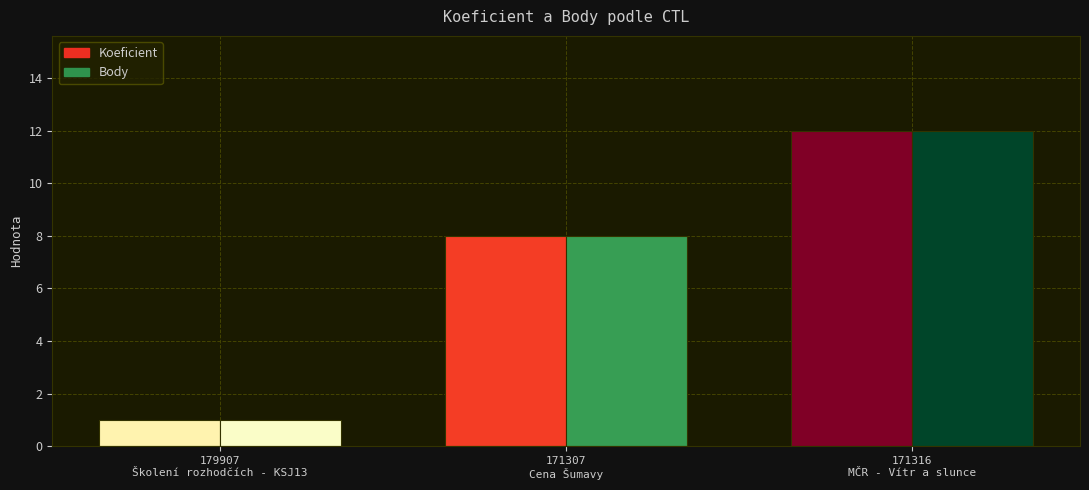

How many data points in Koeficient are less than 8?

1